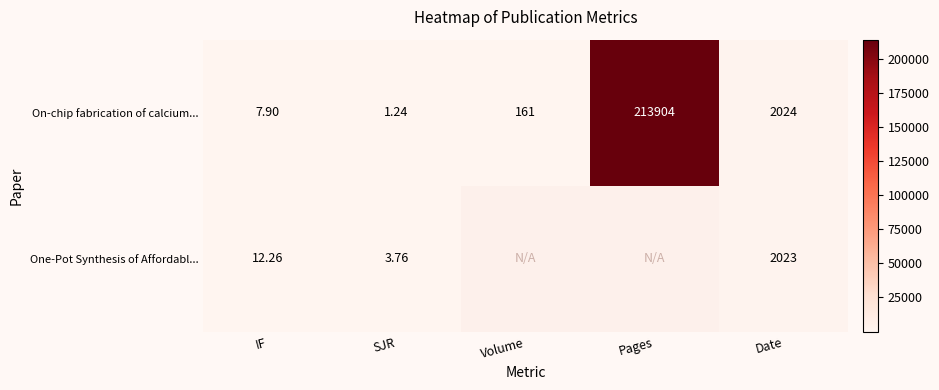

At which category is the sum across all series the highest?

Date